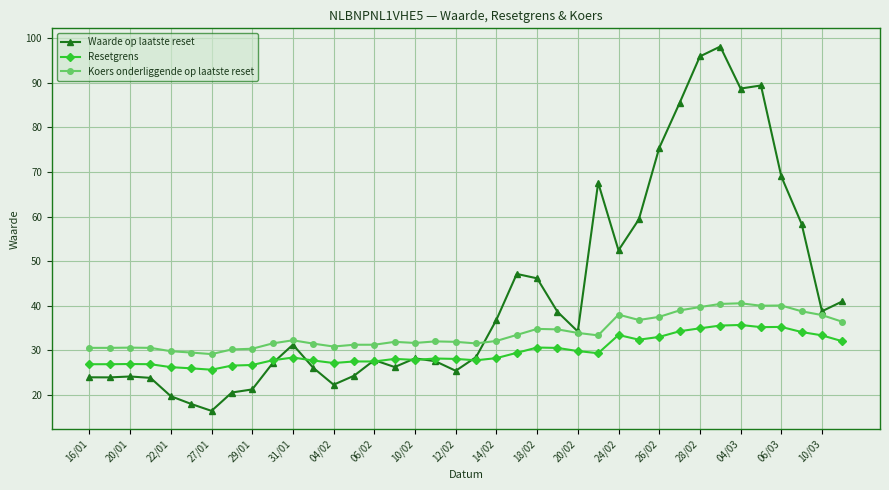

What is the value of the Resetgrens point at the 15th from the left?

27.5